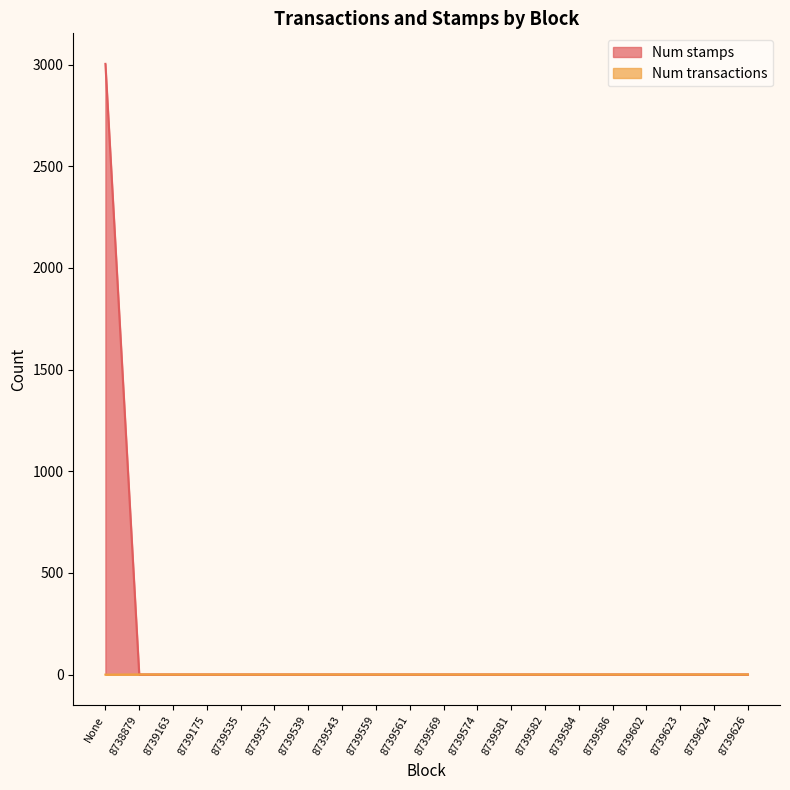

True or false: Num transactions and Num stamps intersect in this chart.

False